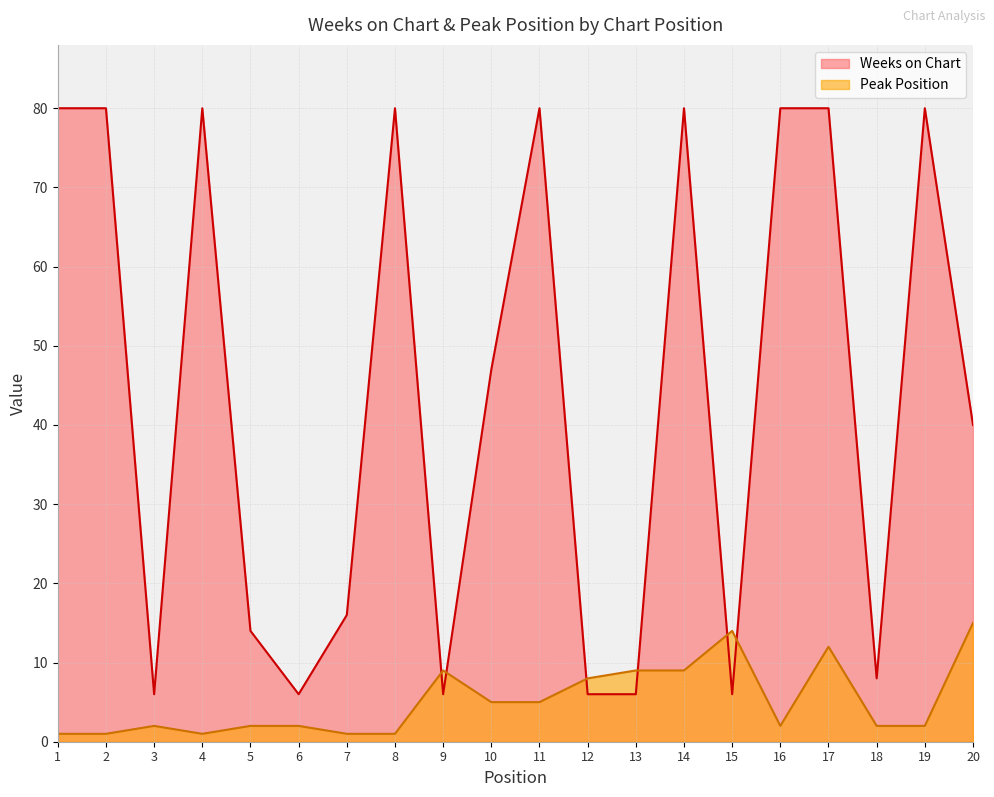

Reading left to right, what are all the values shown in this chart?

Weeks on Chart: 80	80	6	80	14	6	16	80	6	47	80	6	6	80	6	80	80	8	80	40
Peak Position: 1	1	2	1	2	2	1	1	9	5	5	8	9	9	14	2	12	2	2	15